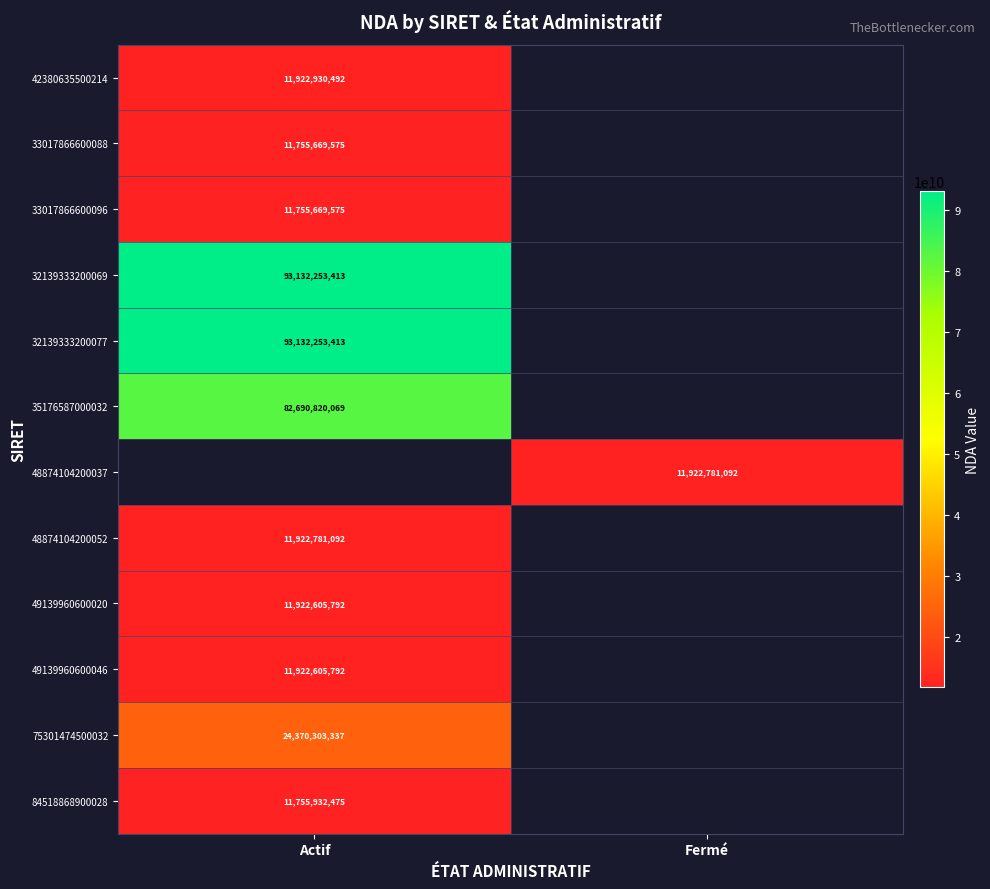

True or false: 48874104200052 has a value of 11922781092 at Actif.

True